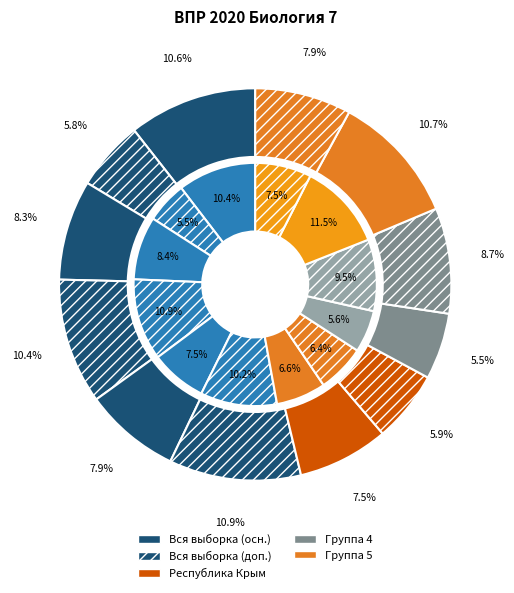

Is the sum of 2.1 and 3.2 greater than half?

No